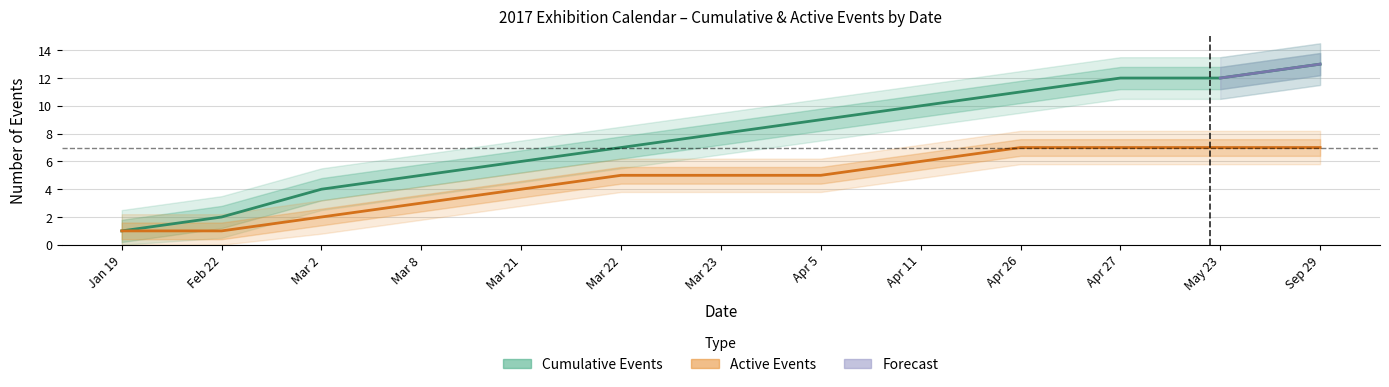

Is it true that Active Events equals 7 at Apr 26?

True